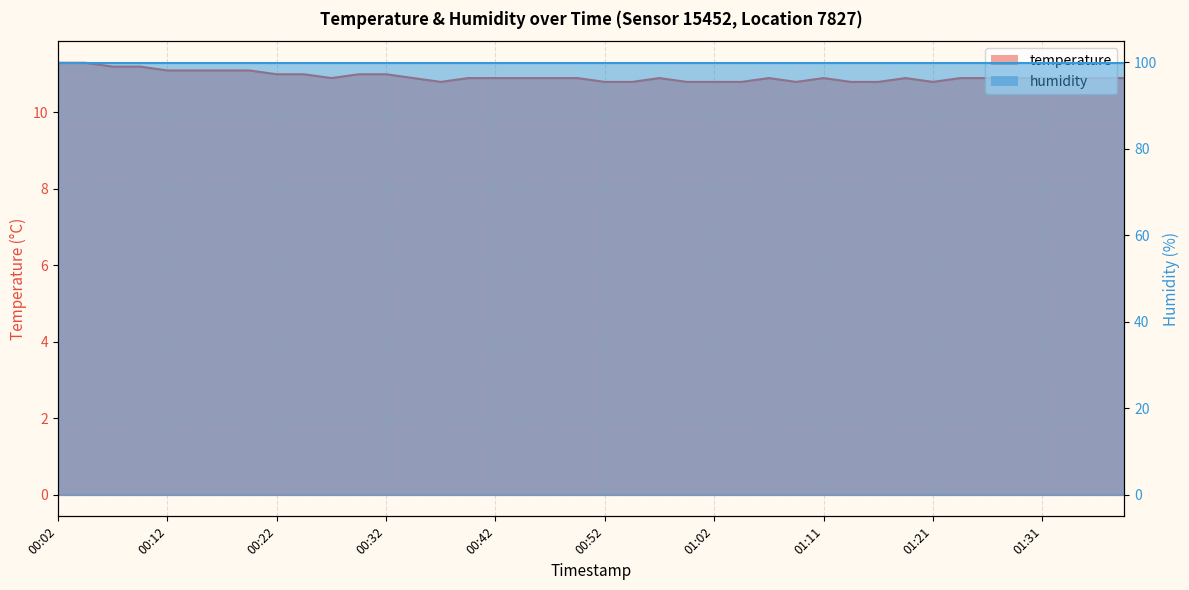

Is it true that temperature_line equals 17.3 at 13?

False